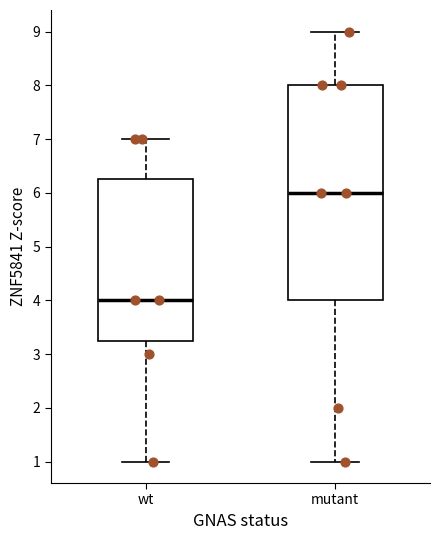

Reading left to right, transcribe this box plot: for each box, give where its median line is, the range the box spans, and where its two whiskers end, as read against the y-axis. The values are not printed on the chart, so give them approximately, as read against the axis.

wt: median 4.0, box 3.3 to 6.3, whiskers 1.0 to 7.0
mutant: median 6.0, box 4.0 to 8.0, whiskers 1.0 to 9.0